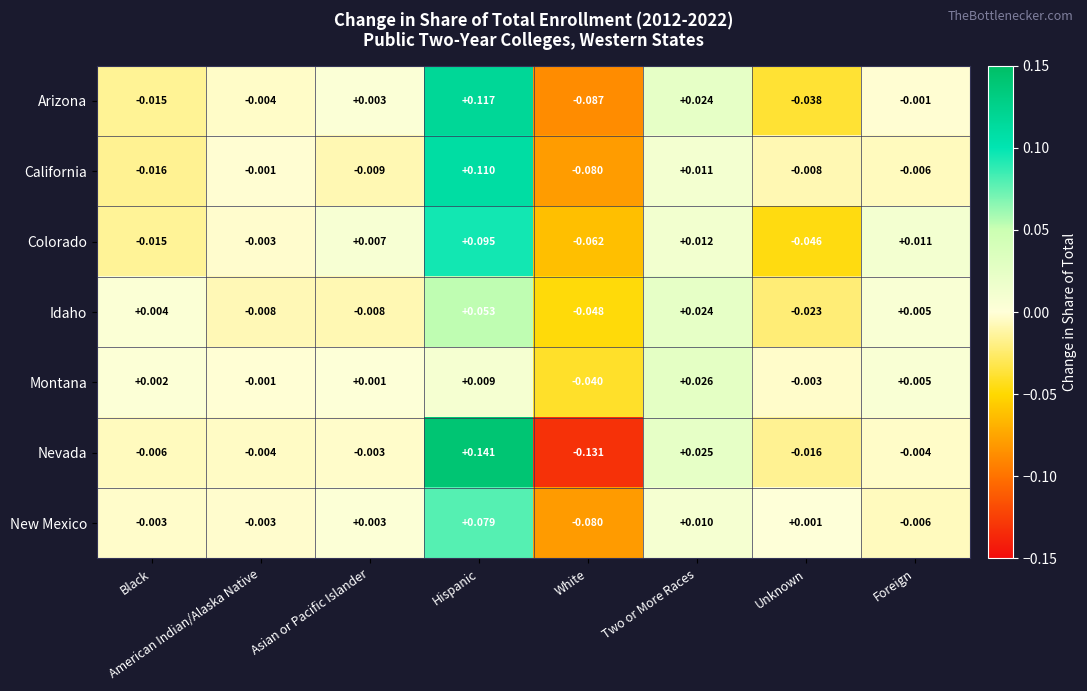

At how many categories does at least one series exceed 0?

6